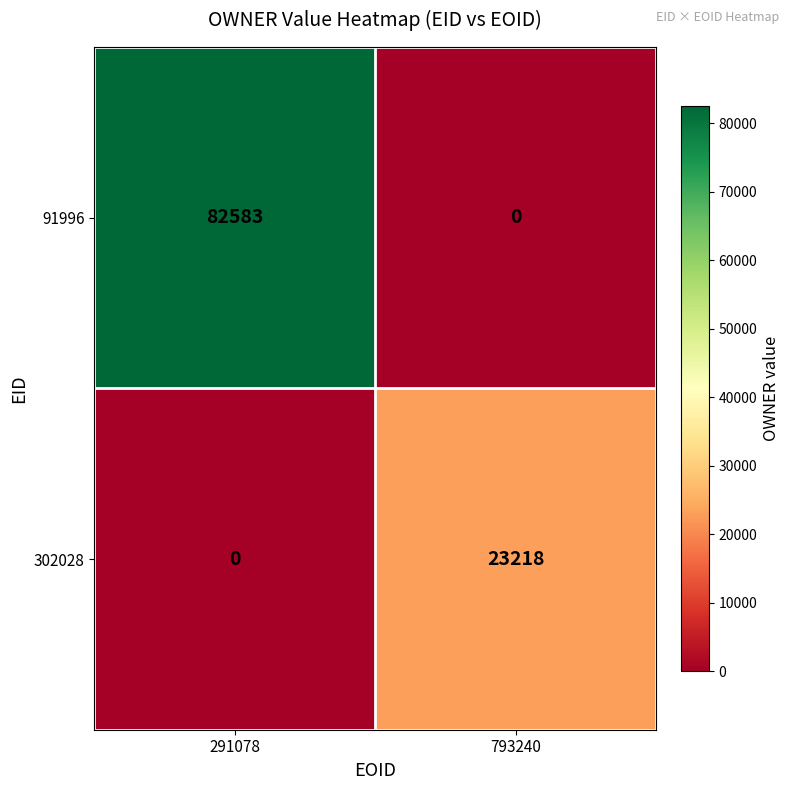

What is the difference between the maximum and minimum values in the 91996 series?

82583